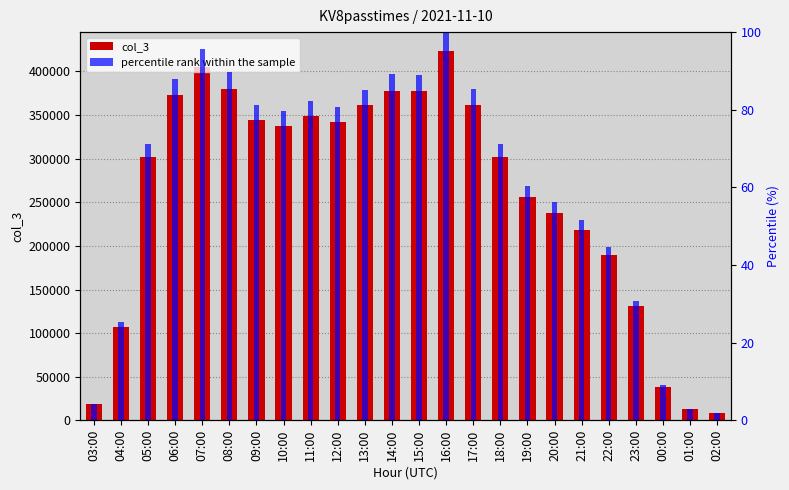

What is the sum of the col_3 values at 02:00 and 22:00?

197823.0